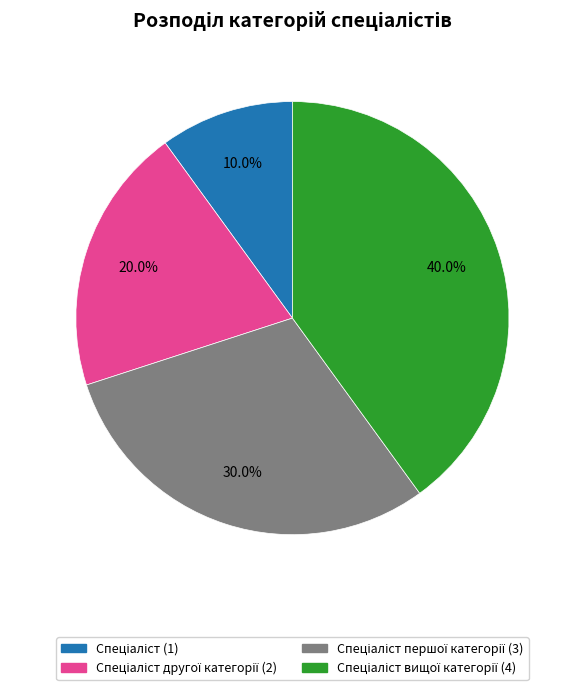

Is there any slice that represents more than half of the pie?

No